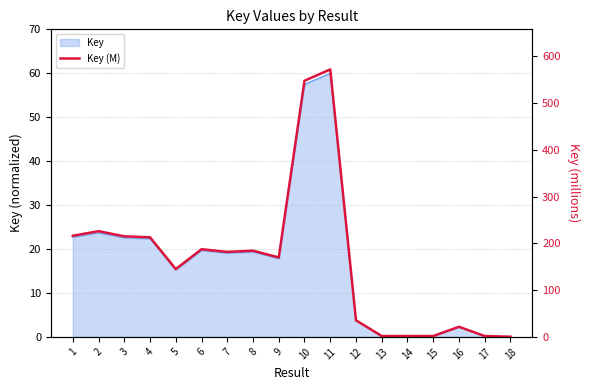

Rank the categories by value from lowest to highest.

18, 17, 15, 13, 14, 16, 12, 5, 9, 7, 8, 6, 4, 3, 1, 2, 10, 11